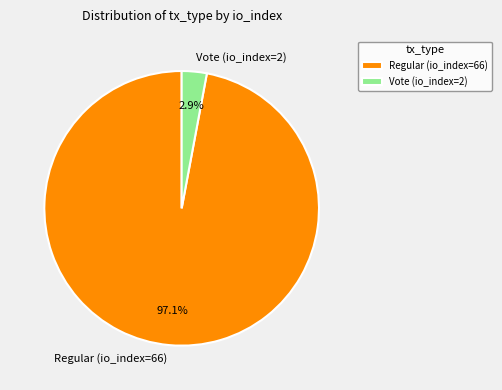

Between Regular (io_index=66) and Vote (io_index=2), which is larger?

Regular (io_index=66)